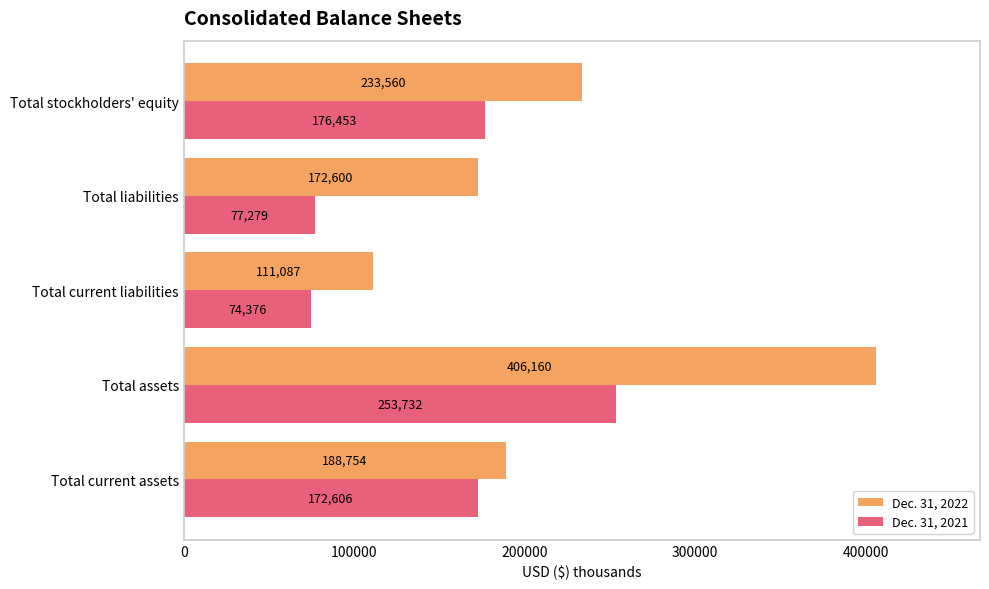

Rank the series by their average value, from lowest to highest.

Dec. 31, 2021, Dec. 31, 2022